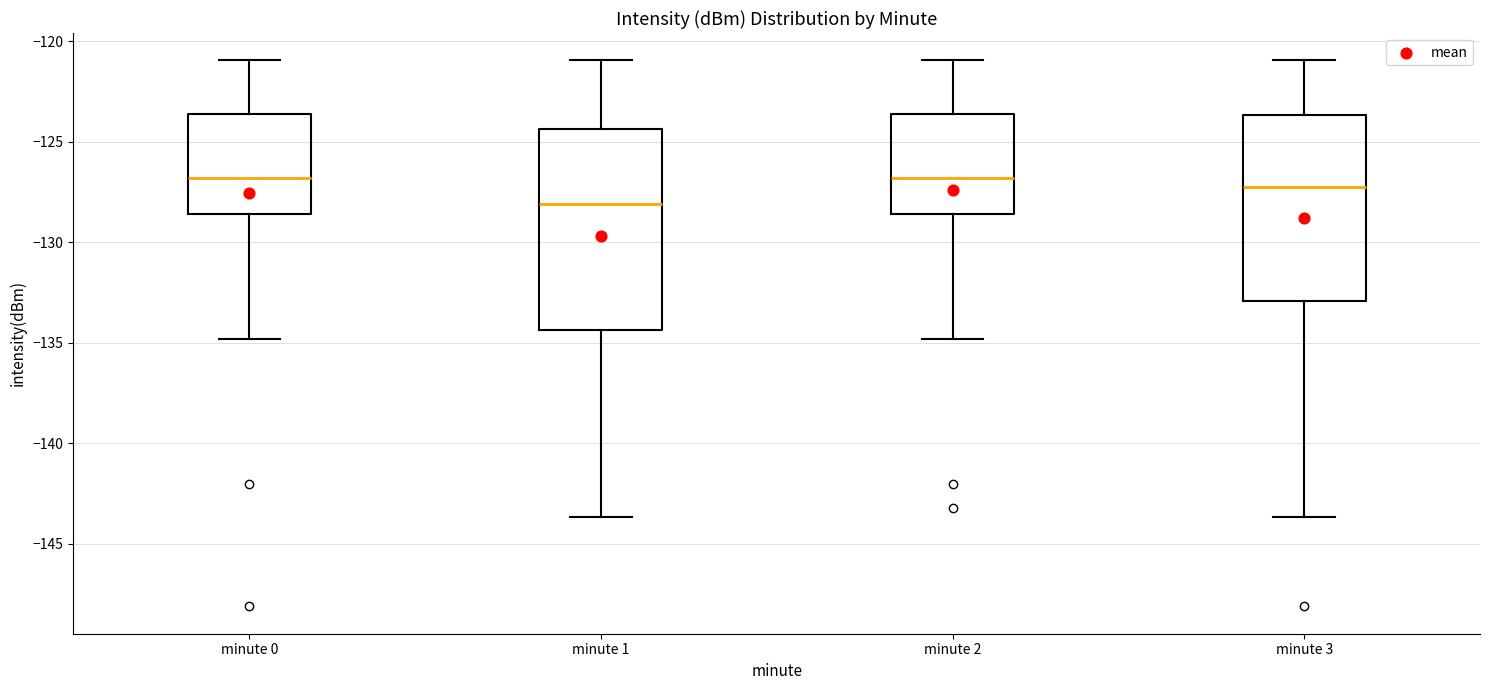

Reading left to right, read every box against the y-axis: the position of its median line, the range the box covers, and the ends of its whiskers. The values are not printed on the chart, so give them approximately, as read against the axis.

minute 0: median -127.0, box -128.5 to -123.5, whiskers -135.0 to -121.0
minute 1: median -128.0, box -134.5 to -124.5, whiskers -143.5 to -121.0
minute 2: median -127.0, box -128.5 to -123.5, whiskers -135.0 to -121.0
minute 3: median -127.5, box -133.0 to -123.5, whiskers -143.5 to -121.0